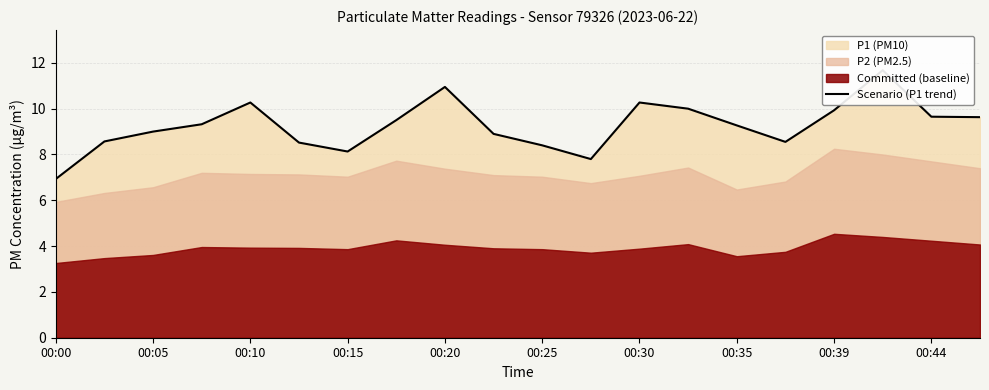

Reading left to right, what are all the values shown in this chart?

6.9	8.6	9.0	9.3	10.3	8.5	8.1	9.5	10.9	8.9	8.4	7.8	10.3	10.0	9.3	8.6	9.9	11.7	9.7	9.6